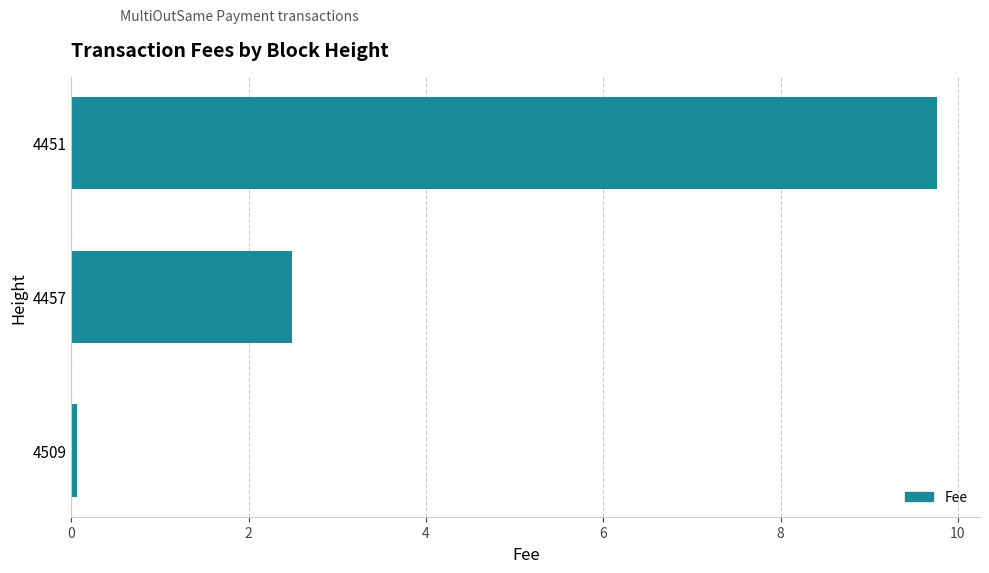

The value at 4457 is 2.5. True or false?

True